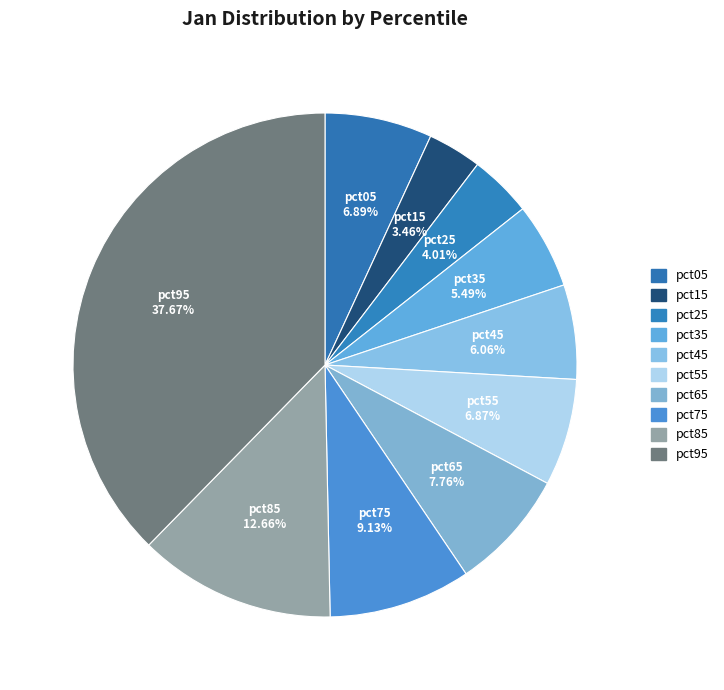

To the nearest percent, what is the combined percentage of pct05 and pct85?

20%